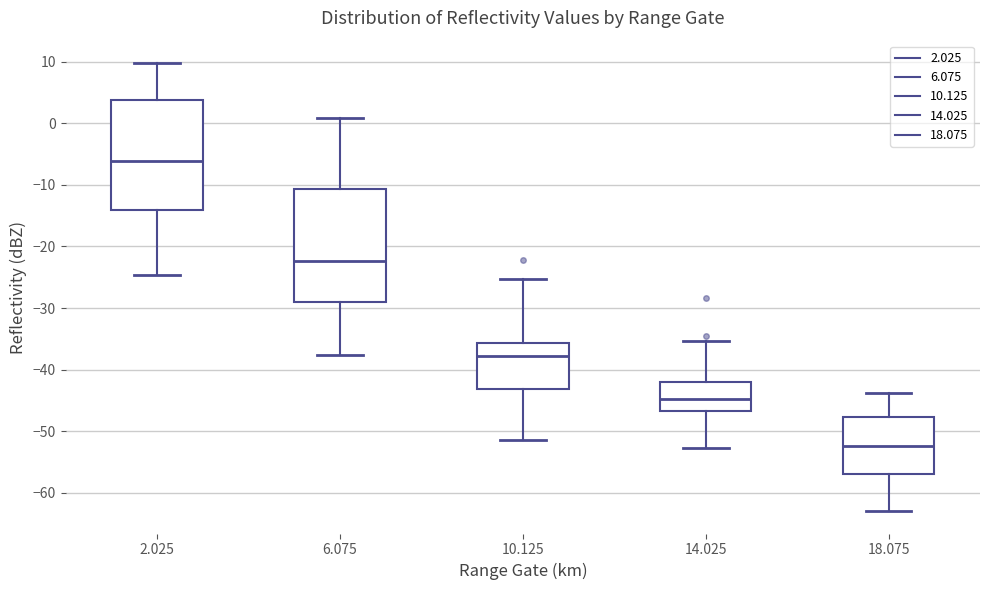

Reading left to right, transcribe this box plot: for each box, give where its median line is, the range the box spans, and where its two whiskers end, as read against the y-axis. The values are not printed on the chart, so give them approximately, as read against the axis.

2.025: median -6, box -14 to 4, whiskers -25 to 10
6.075: median -22, box -29 to -11, whiskers -38 to 1
10.125: median -38, box -43 to -36, whiskers -51 to -25
14.025: median -45, box -47 to -42, whiskers -53 to -35
18.075: median -52, box -57 to -48, whiskers -63 to -44